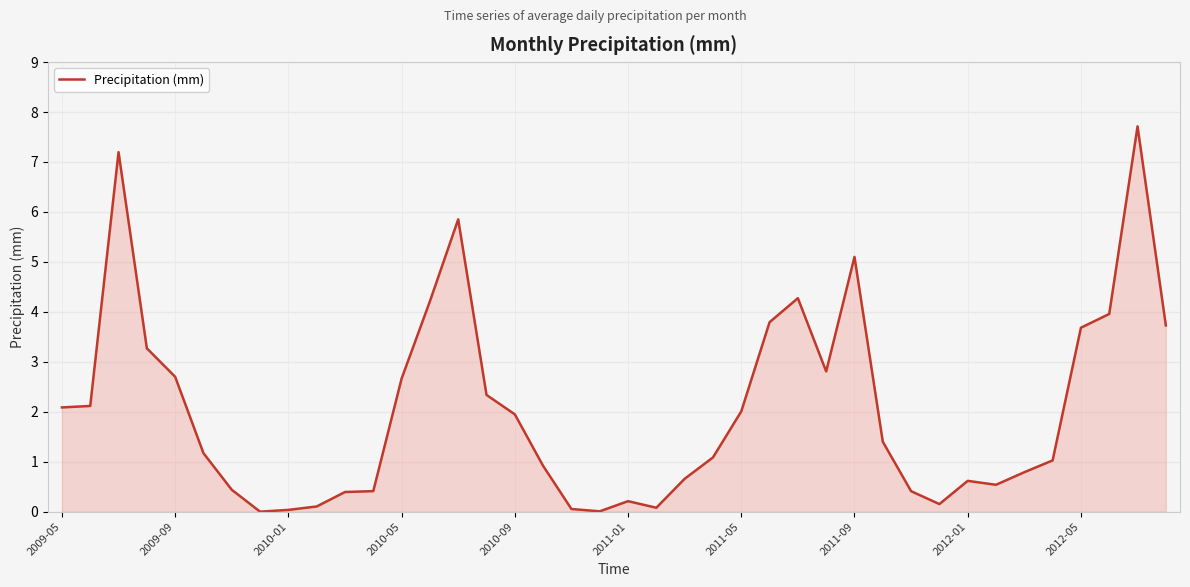

What is the difference between the maximum and minimum values?

7.7